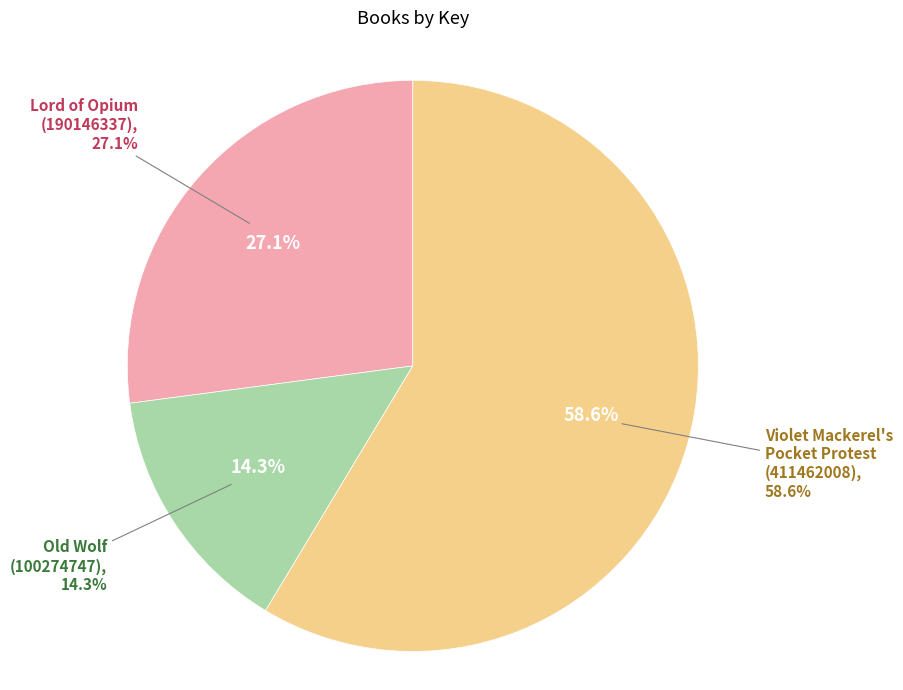

What is the smallest slice in the pie chart?

Old Wolf
(100274747)